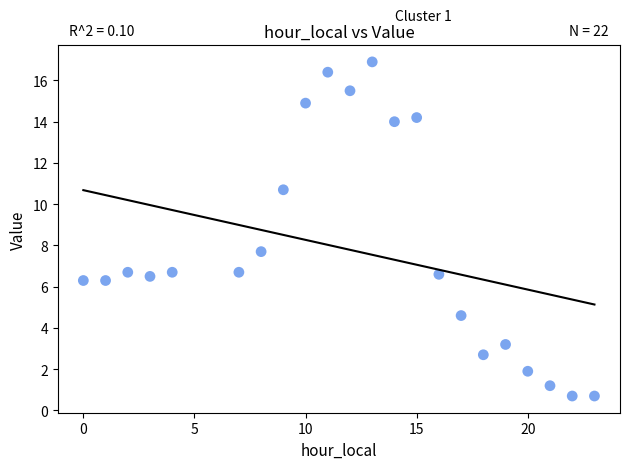

What is the range of Y values (max minus min)?

16.2